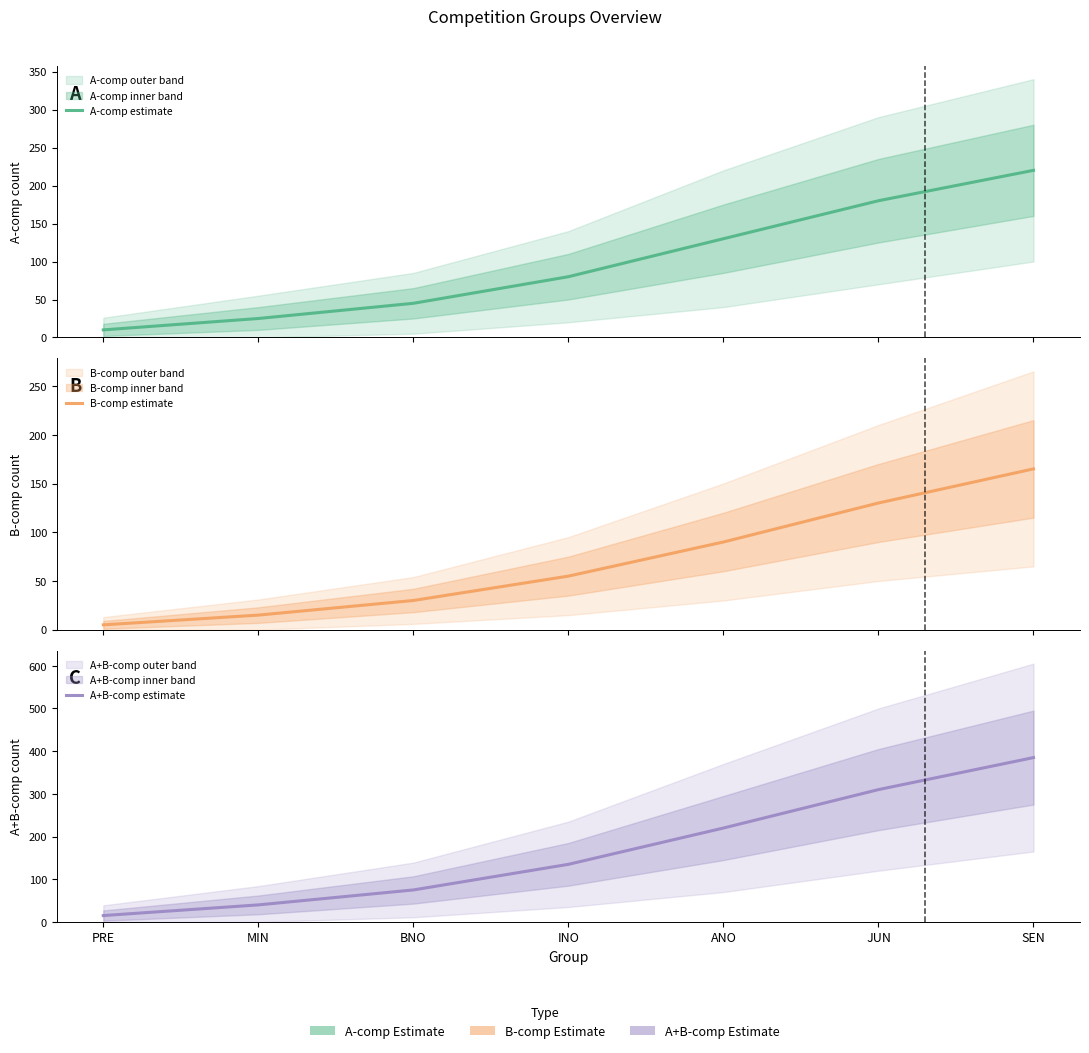

Which has a higher value, ANO or SEN?

SEN